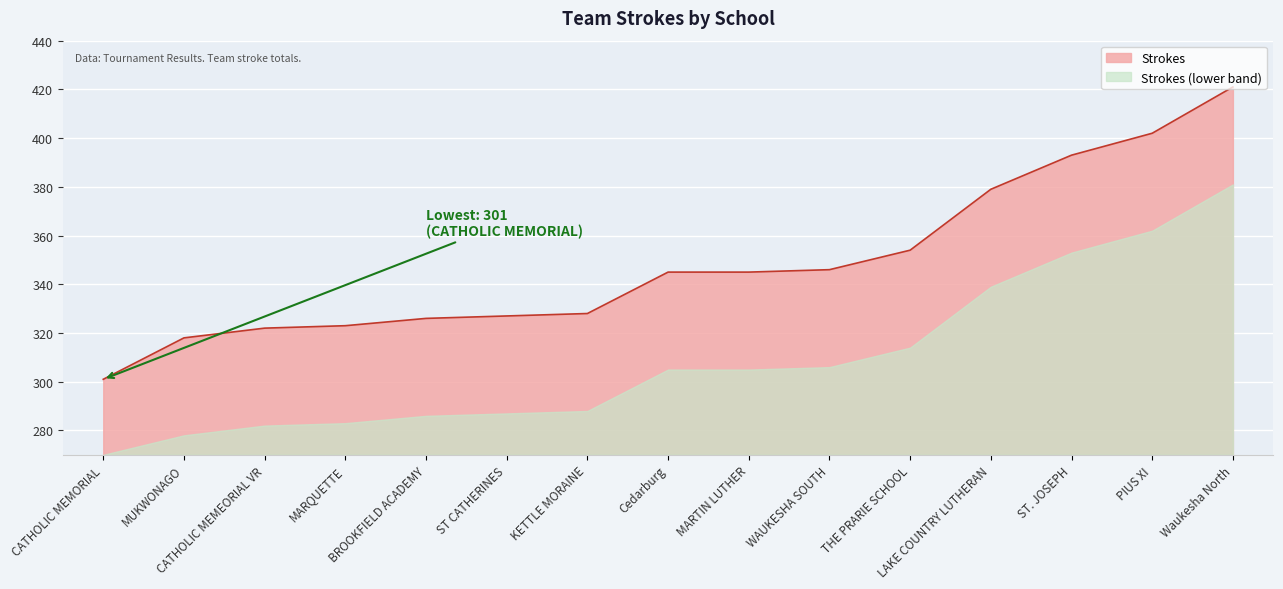

True or false: the data shows 216 at Waukesha North.

False